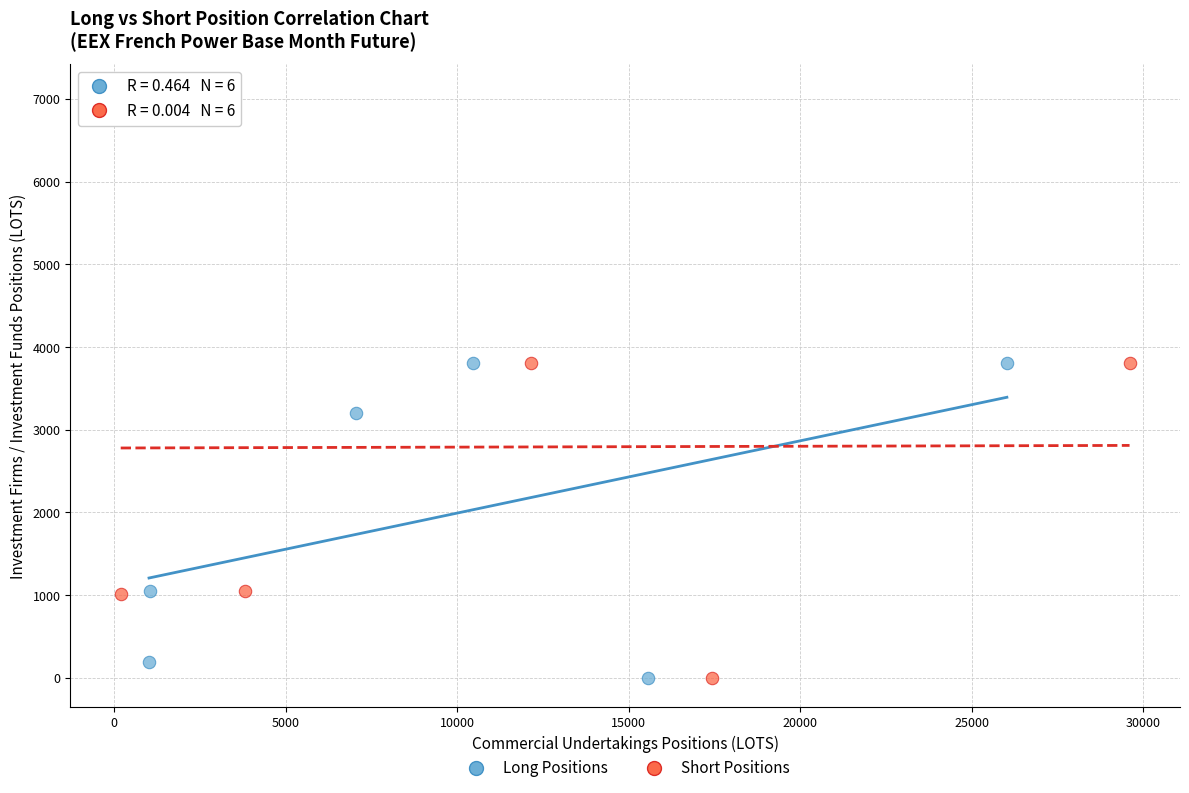

Which series has the widest spread of Y values?

Short Positions